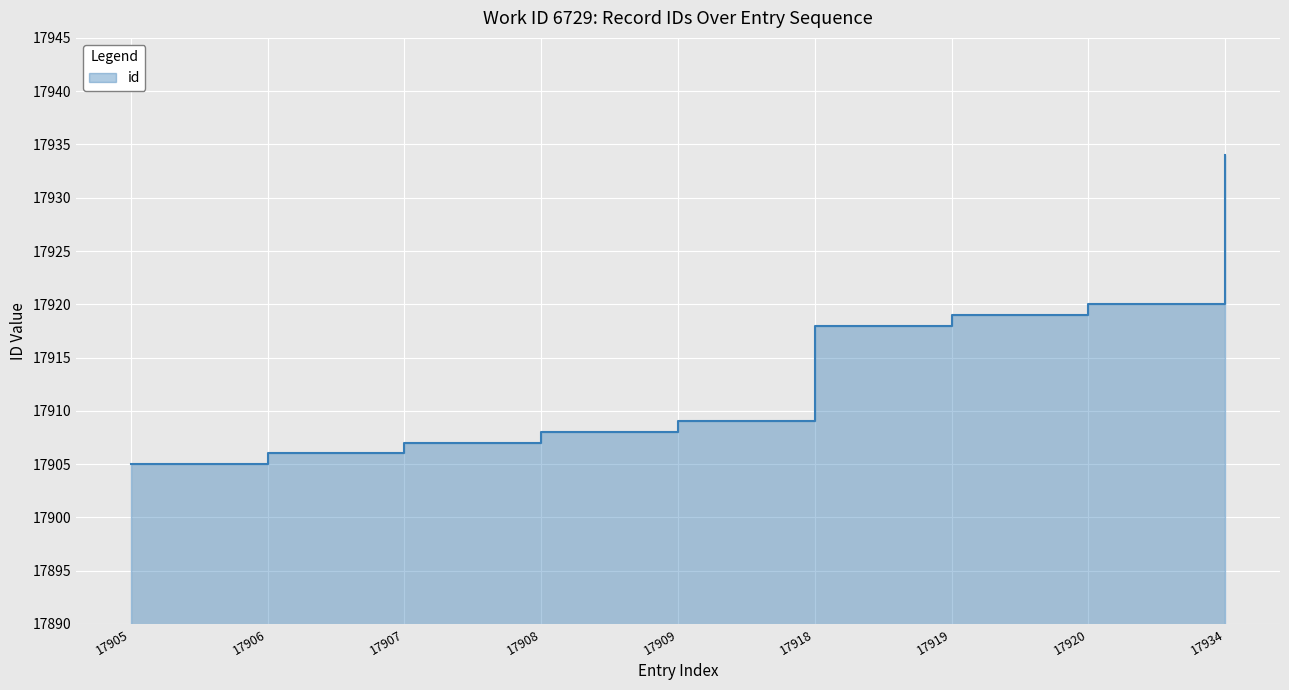

Where does the data first go above 17909?

17918